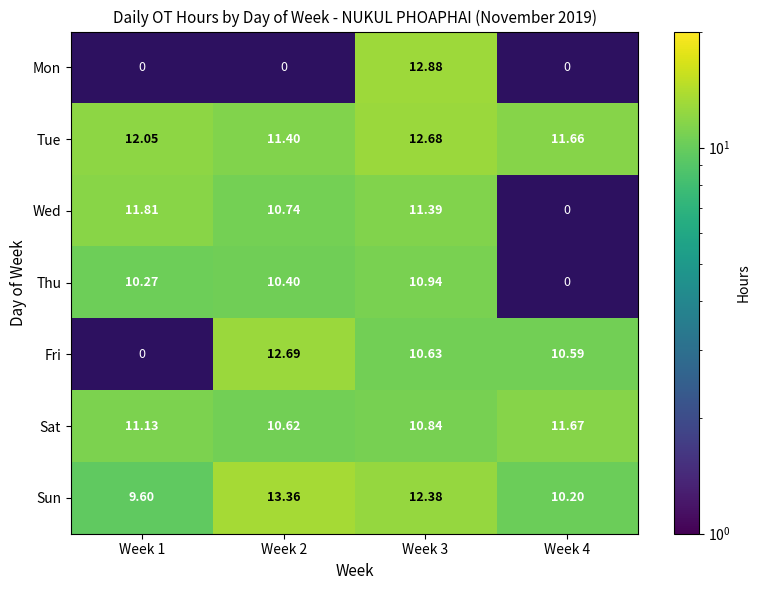

Which series has the largest range (max minus min)?

Mon